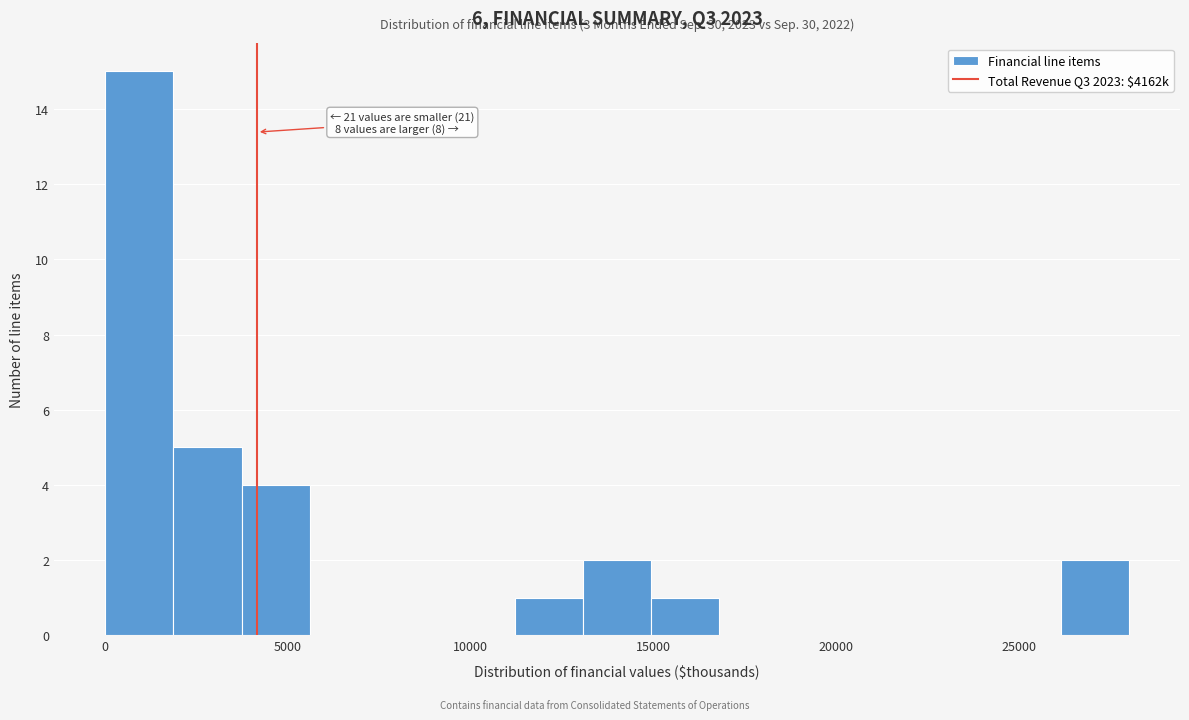

Read against the x-axis, roughly where is the centre of the tallest bar?

1000